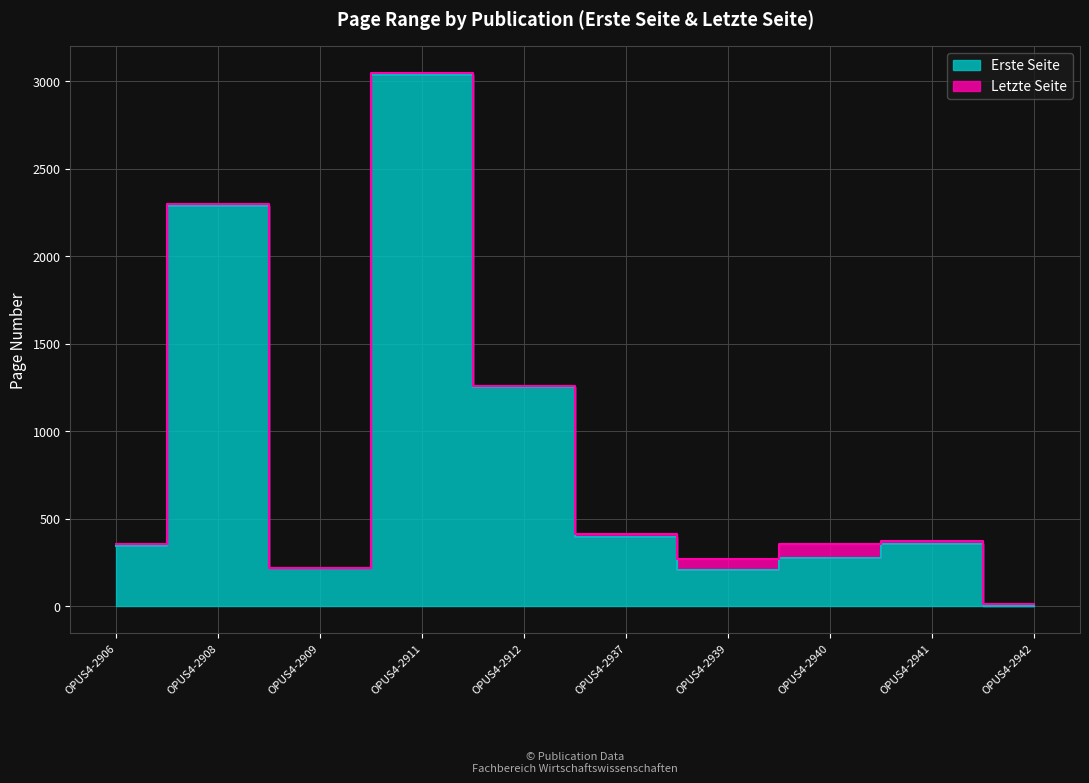

True or false: Letzte Seite and Erste Seite intersect in this chart.

False